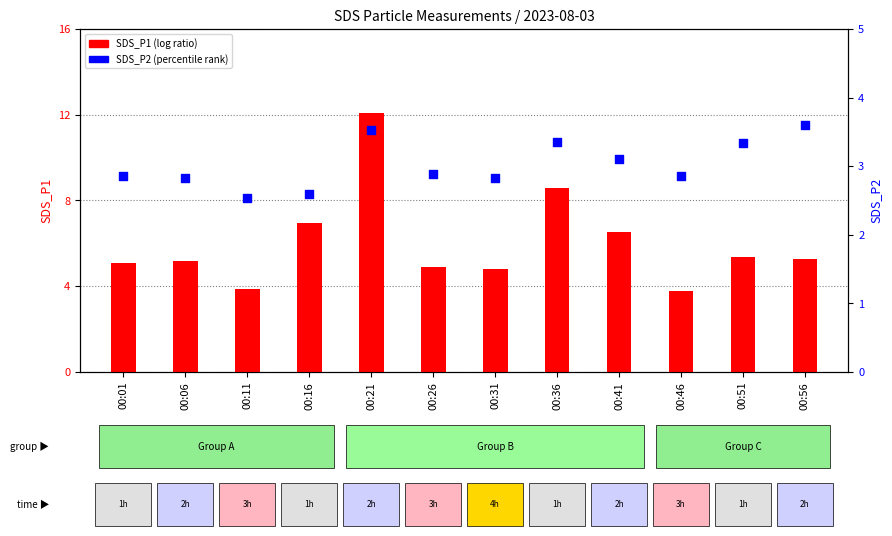

Which series has the widest spread of Y values?

SDS_P1 (log ratio)